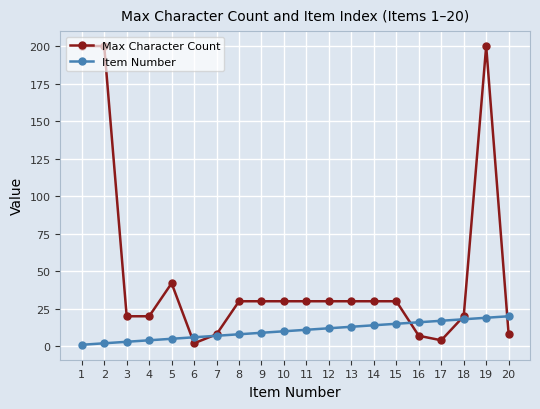

Which series ends up on top after the final intersection of Item Number and Max Character Count?

Item Number